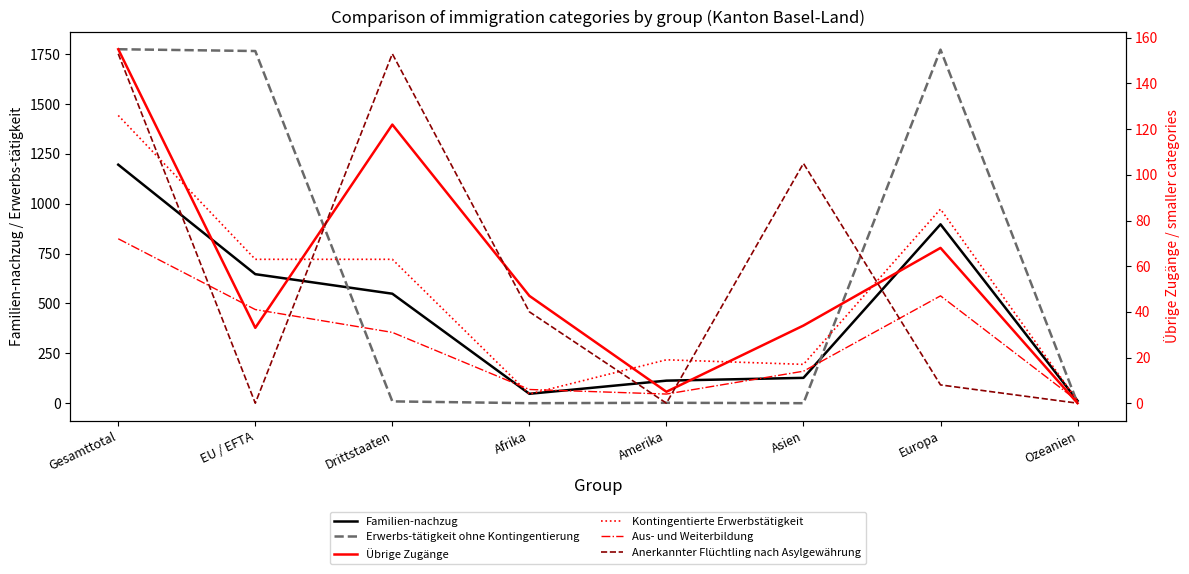

What is the label of the 7th point from the left?

Europa